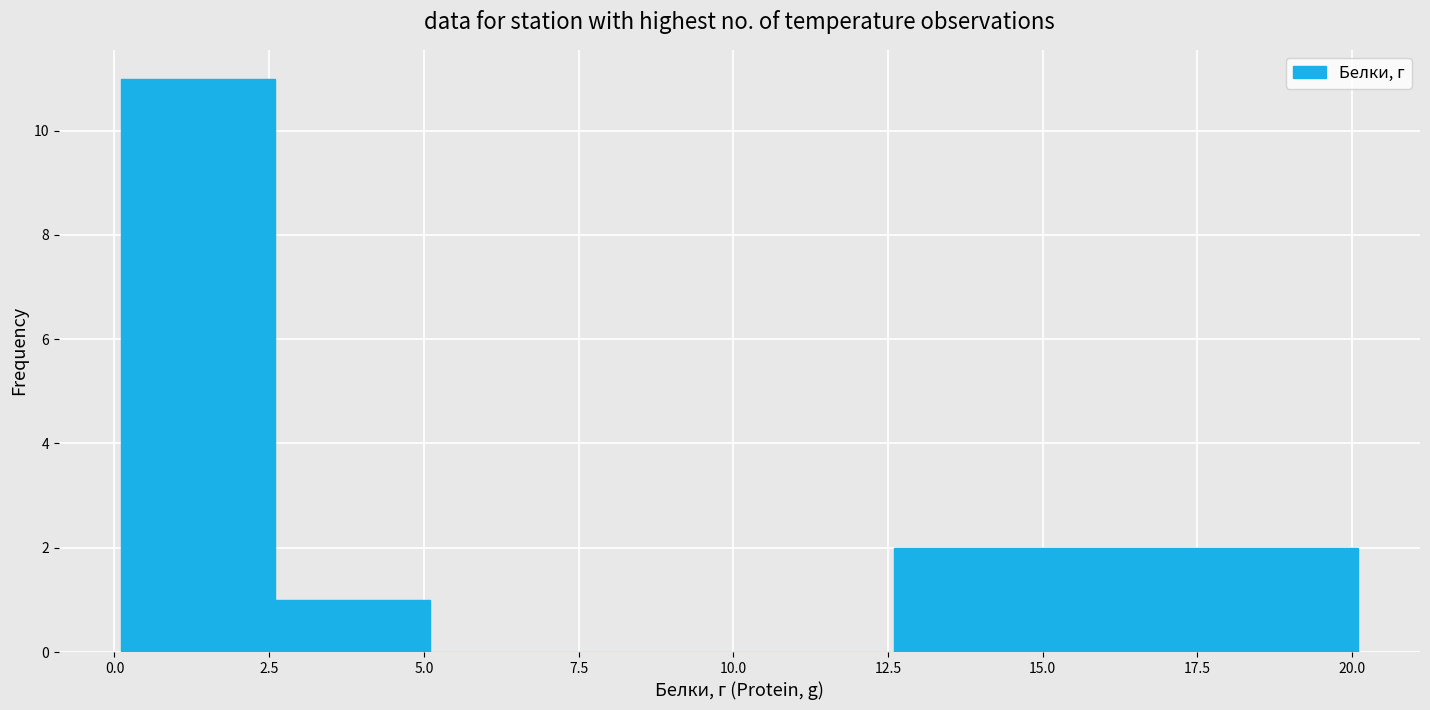

Reading left to right, transcribe this chart: for each bar, give the range it covers on the x-axis and its height. Neither the bar edges nor the heights are printed on the chart, so give them approximately, as read against the axes.

0.1 to 2.6: 11
2.6 to 5.1: 1
5.1 to 7.6: 0
7.6 to 10.1: 0
10.1 to 12.6: 0
12.6 to 15.1: 2
15.1 to 17.6: 2
17.6 to 20.1: 2